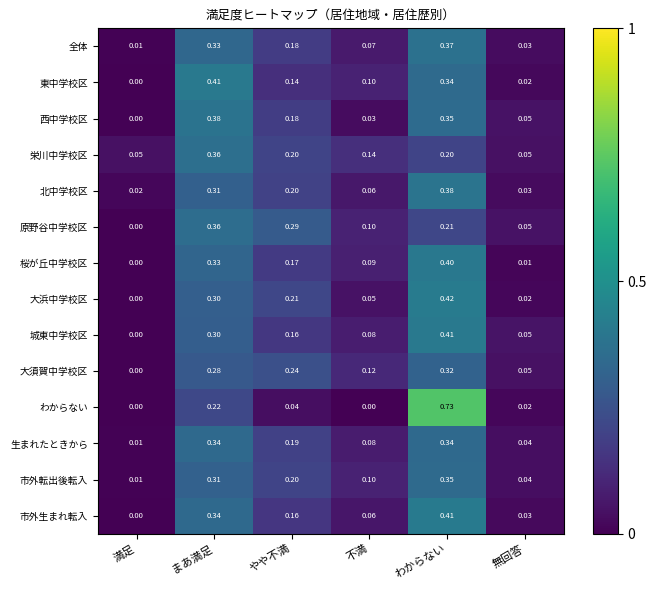

At which category is the sum across all series the highest?

わからない